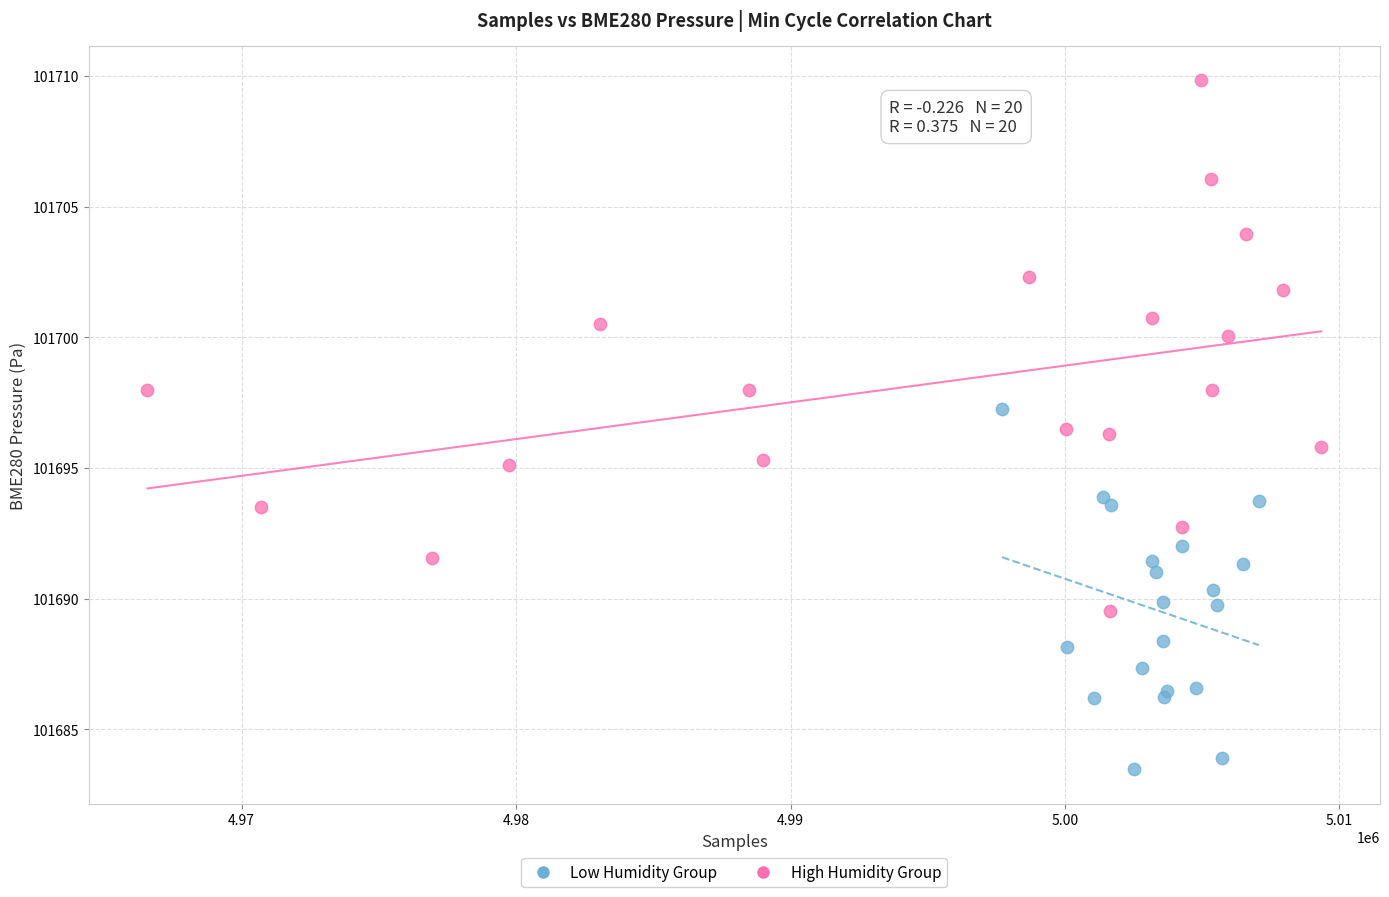

Which series reaches the maximum Y coordinate?

High Humidity Group